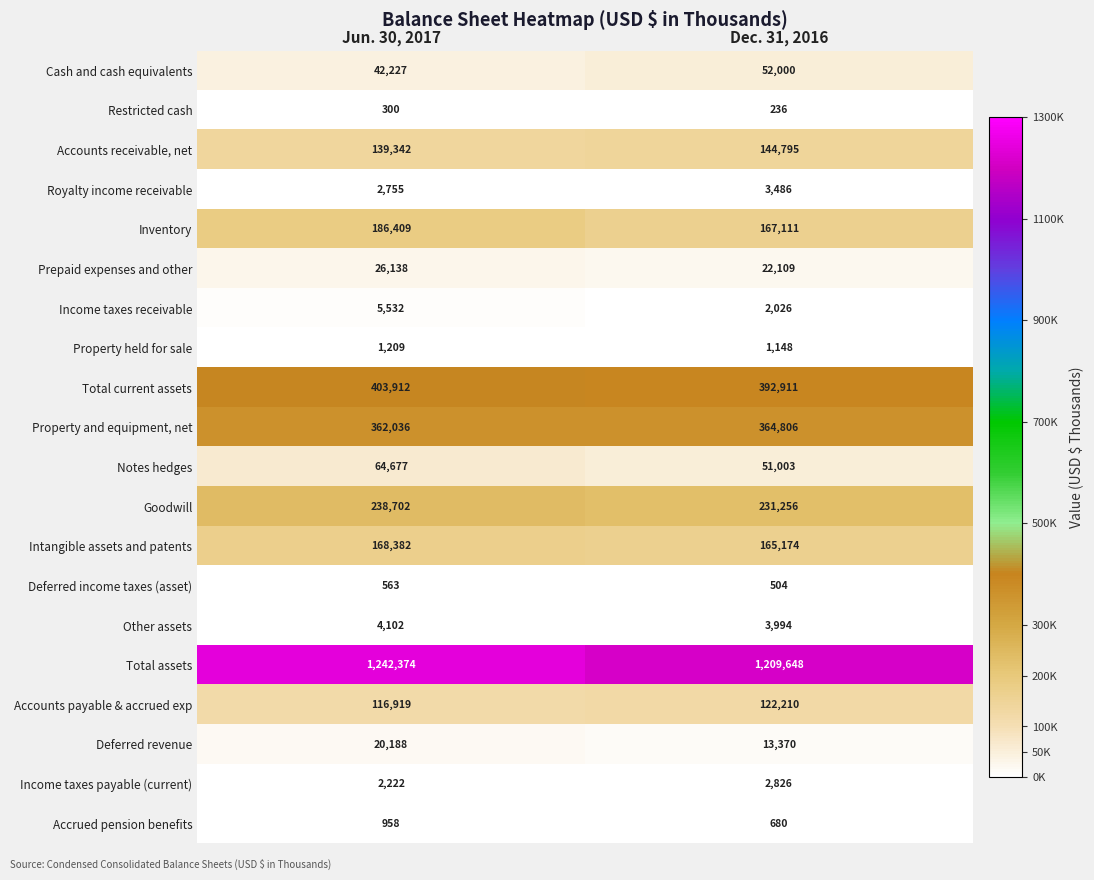

What is the minimum value for Goodwill?

231256